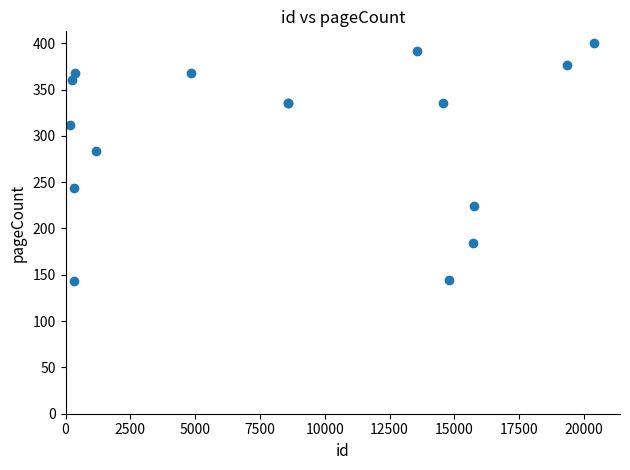

What Y value in the scatter plot is closest to 271?

284